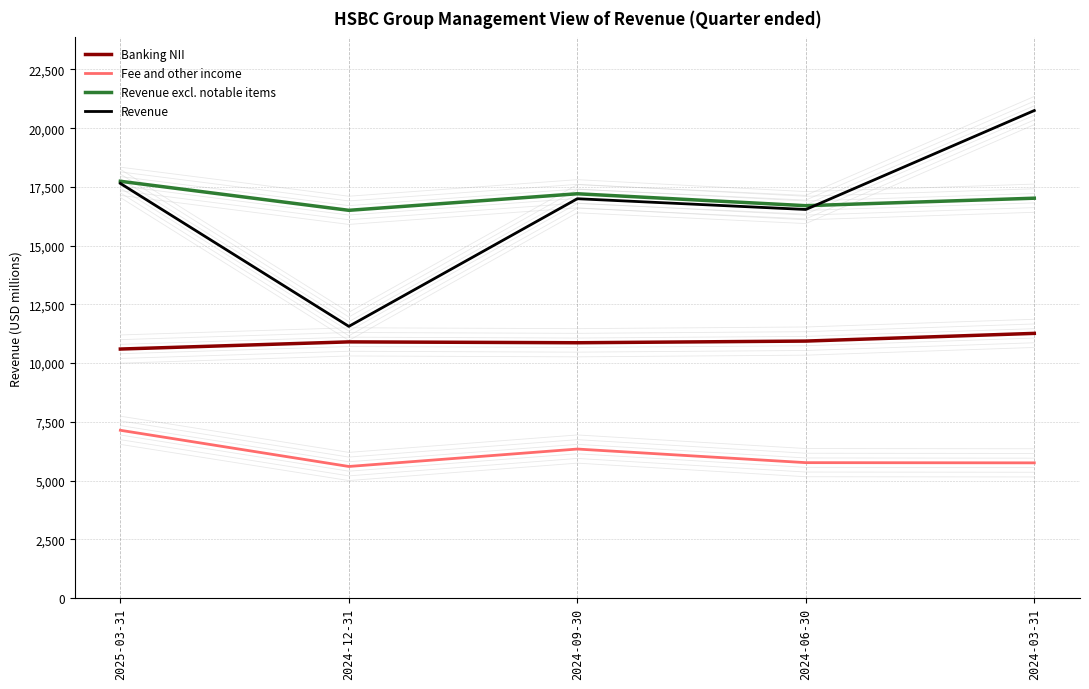

How many series are shown in this chart?

4